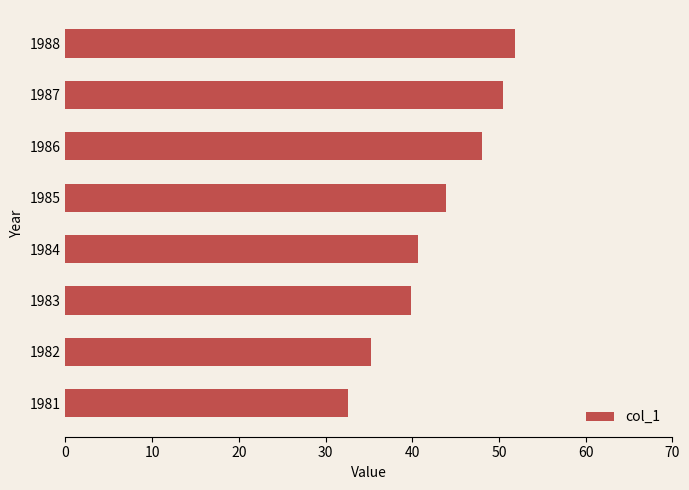

What is the minimum value shown in the chart?

32.6